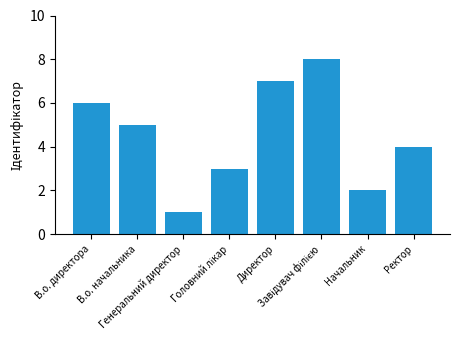

What is the value of the 4th bar from the left?

3